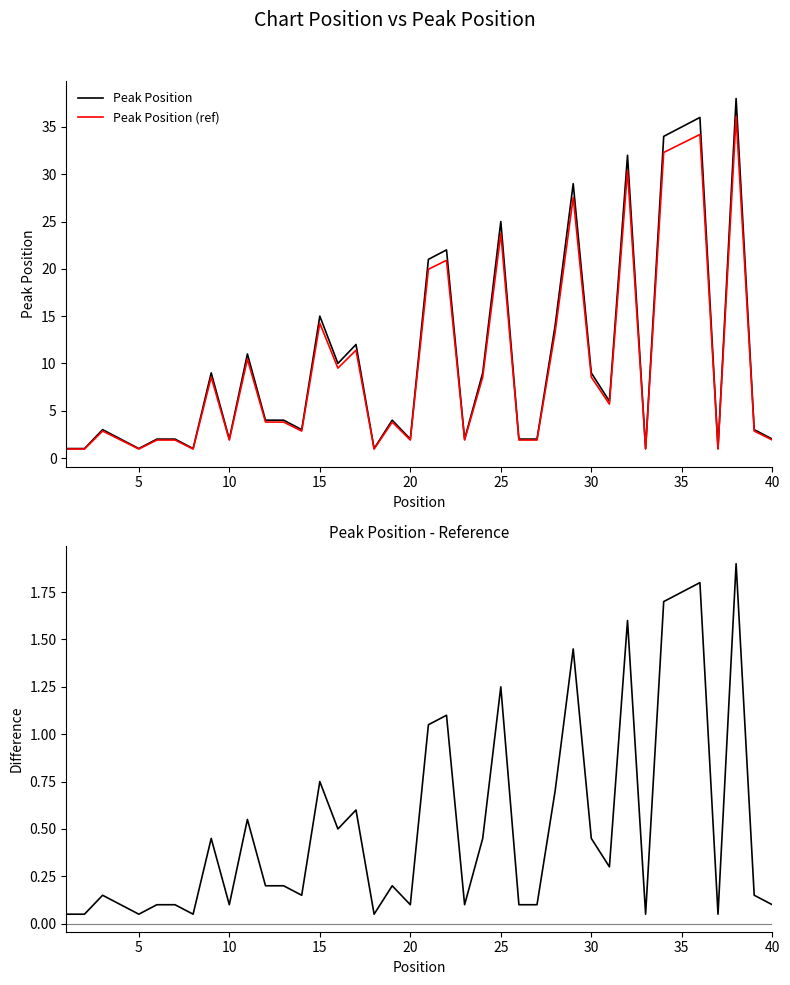

Is it true that Peak Position (ref) equals 8.5 at 30?

True